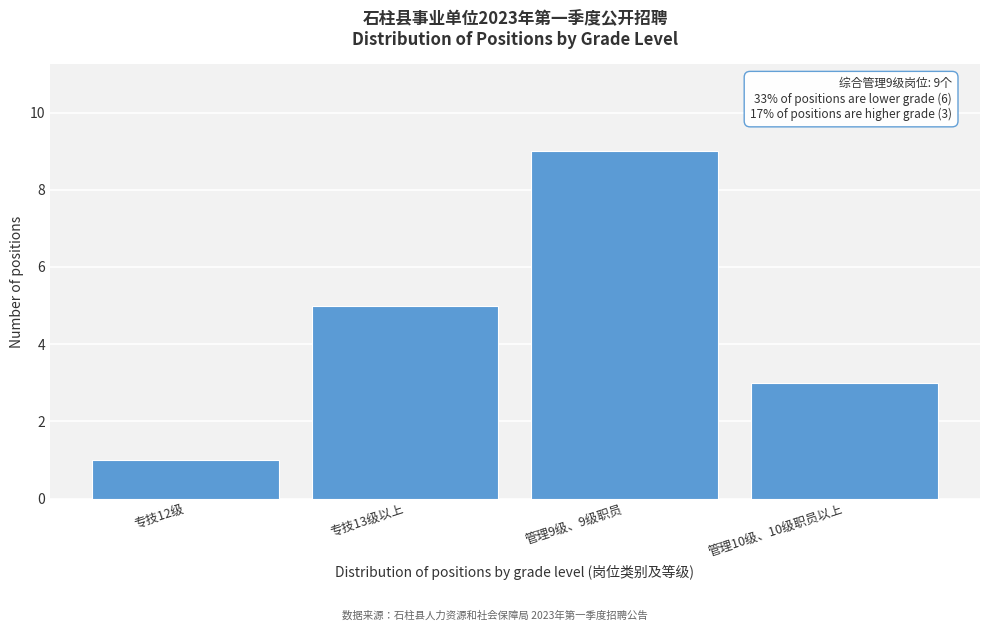

Reading left to right, extract all data points from this chart.

专技12级=1	专技13级以上=5	管理9级、9级职员=9	管理10级、10级职员以上=3